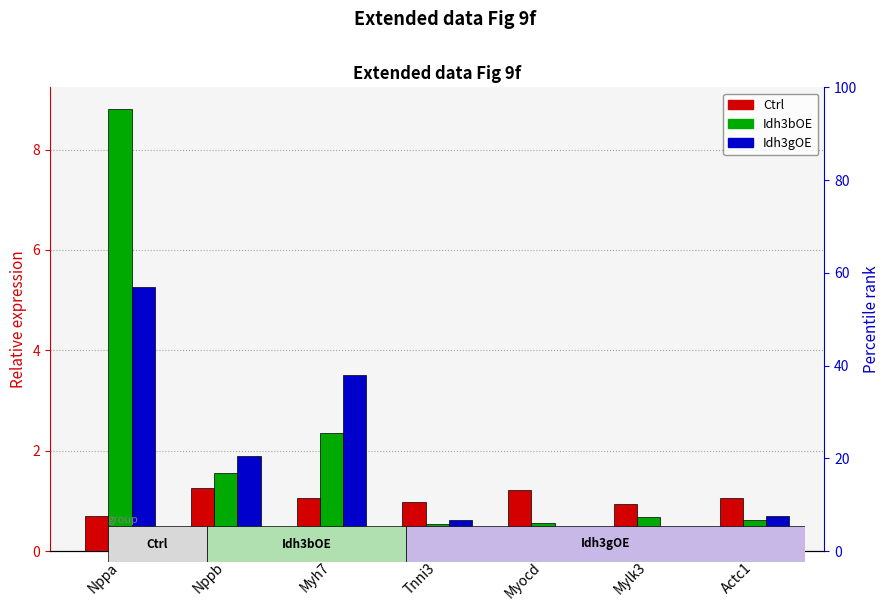

At which category does the chart reach its peak across all series?

Nppa